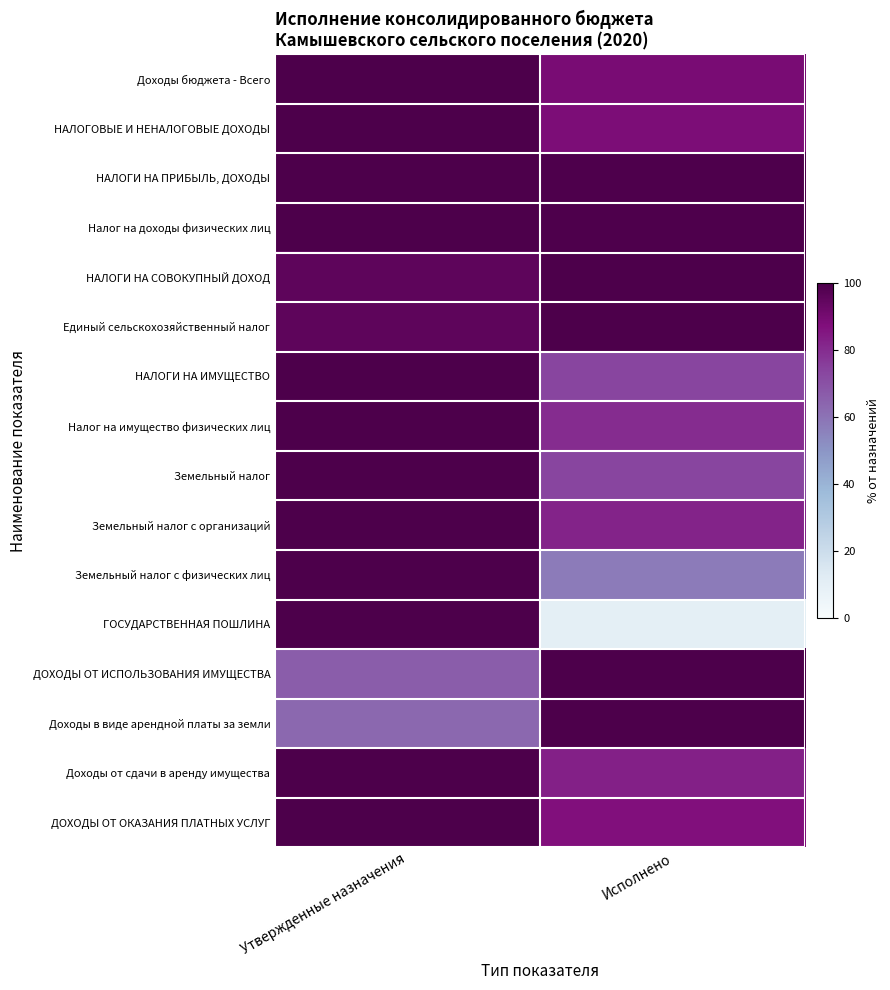

Rank the series by their maximum value, from highest to lowest.

Доходы бюджета - Всего, НАЛОГОВЫЕ И НЕНАЛОГОВЫЕ ДОХОДЫ, НАЛОГИ НА ПРИБЫЛЬ, ДОХОДЫ, Налог на доходы физических лиц, НАЛОГИ НА СОВОКУПНЫЙ ДОХОД, Единый сельскохозяйственный налог, НАЛОГИ НА ИМУЩЕСТВО, Налог на имущество физических лиц, Земельный налог, Земельный налог с организаций, Земельный налог с физических лиц, ГОСУДАРСТВЕННАЯ ПОШЛИНА, ДОХОДЫ ОТ ИСПОЛЬЗОВАНИЯ ИМУЩЕСТВА, Доходы в виде арендной платы за земли, Доходы от сдачи в аренду имущества, ДОХОДЫ ОТ ОКАЗАНИЯ ПЛАТНЫХ УСЛУГ